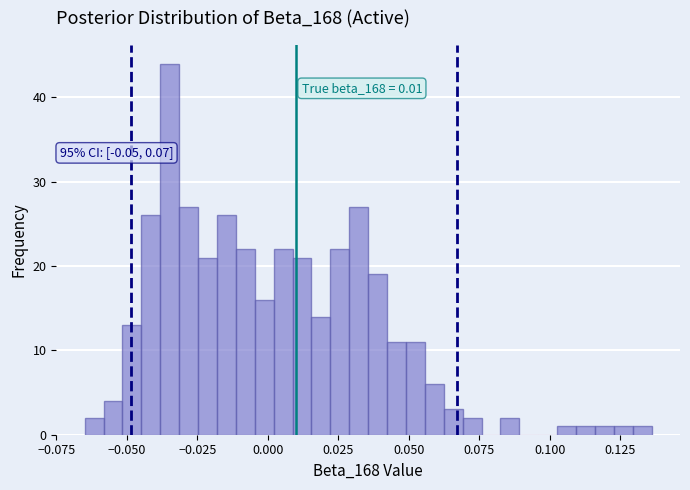

Around what value on the x-axis is the tallest bar? Give the approximate position of its centre, as read against the axis.

-0.035